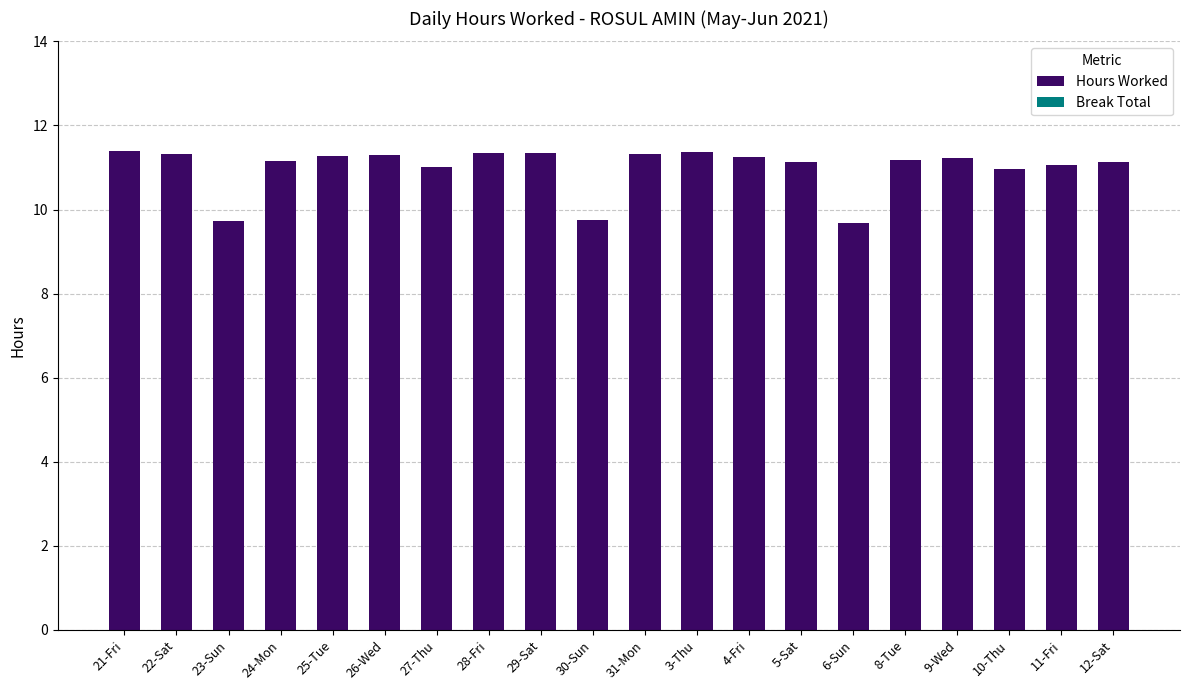

The chart shows a value of 17.7 at 25-Tue. True or false?

False